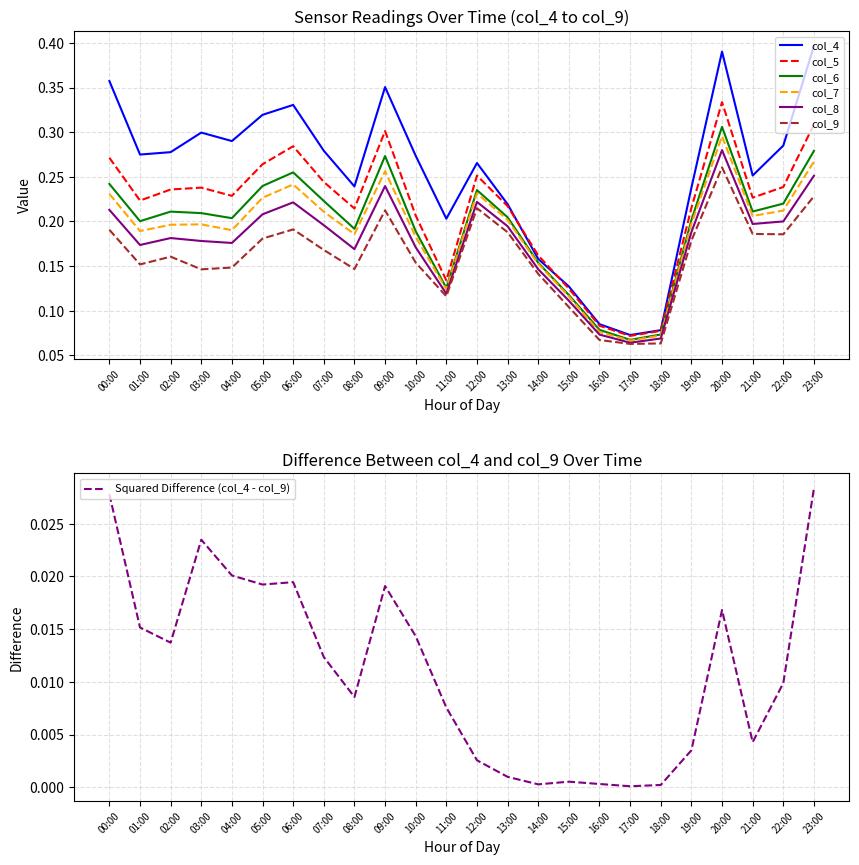

True or false: col_8 and col_6 cross at least once.

False